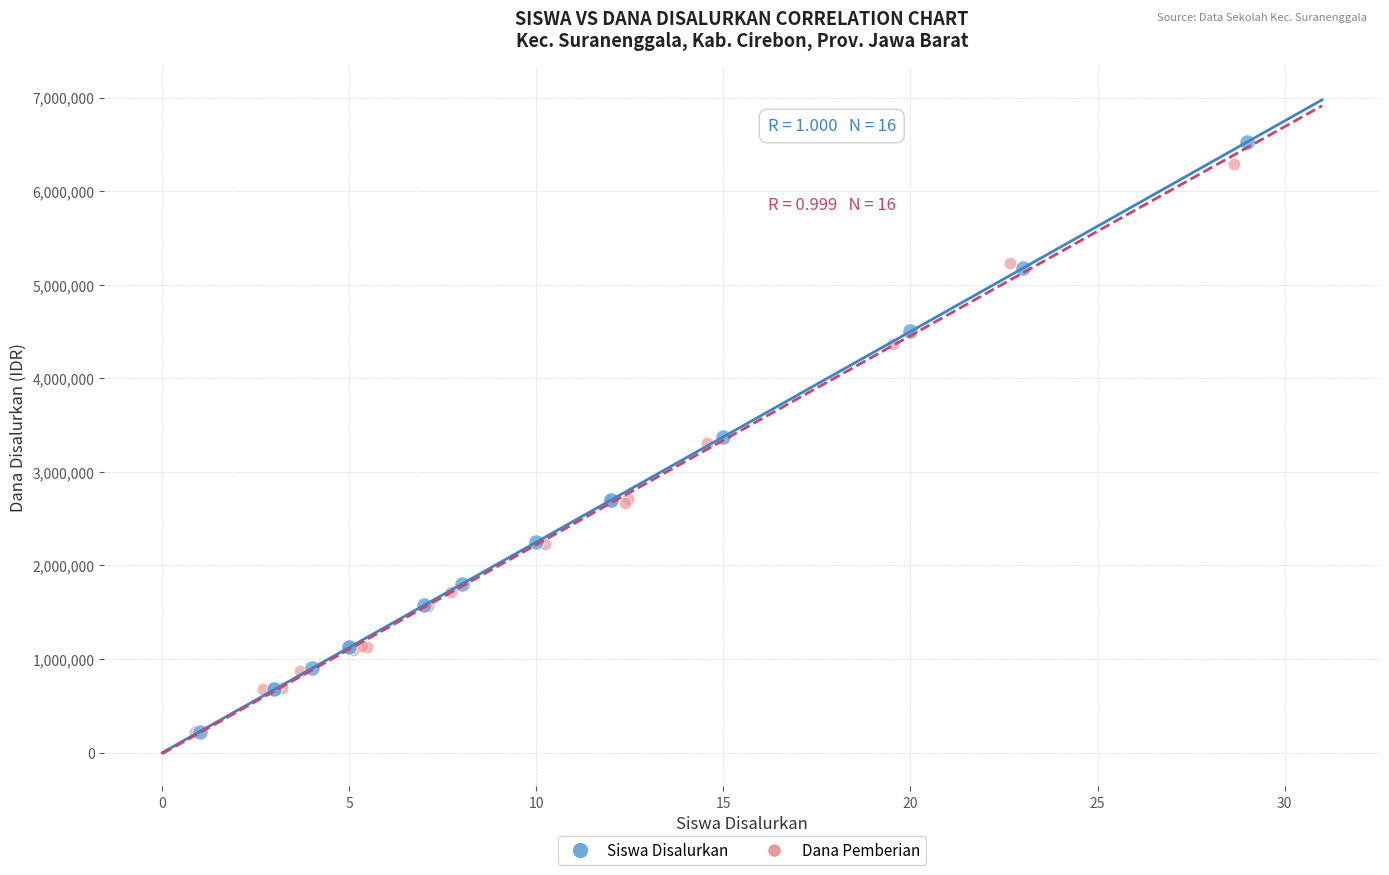

What are all the series names shown in the legend?

Siswa Disalurkan, Dana Pemberian